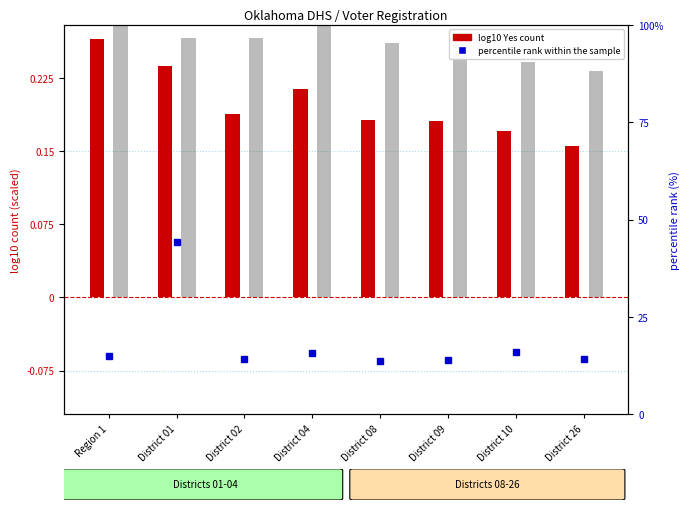

What is the value of the log10 Yes count bar at the 1st from the left?

0.3